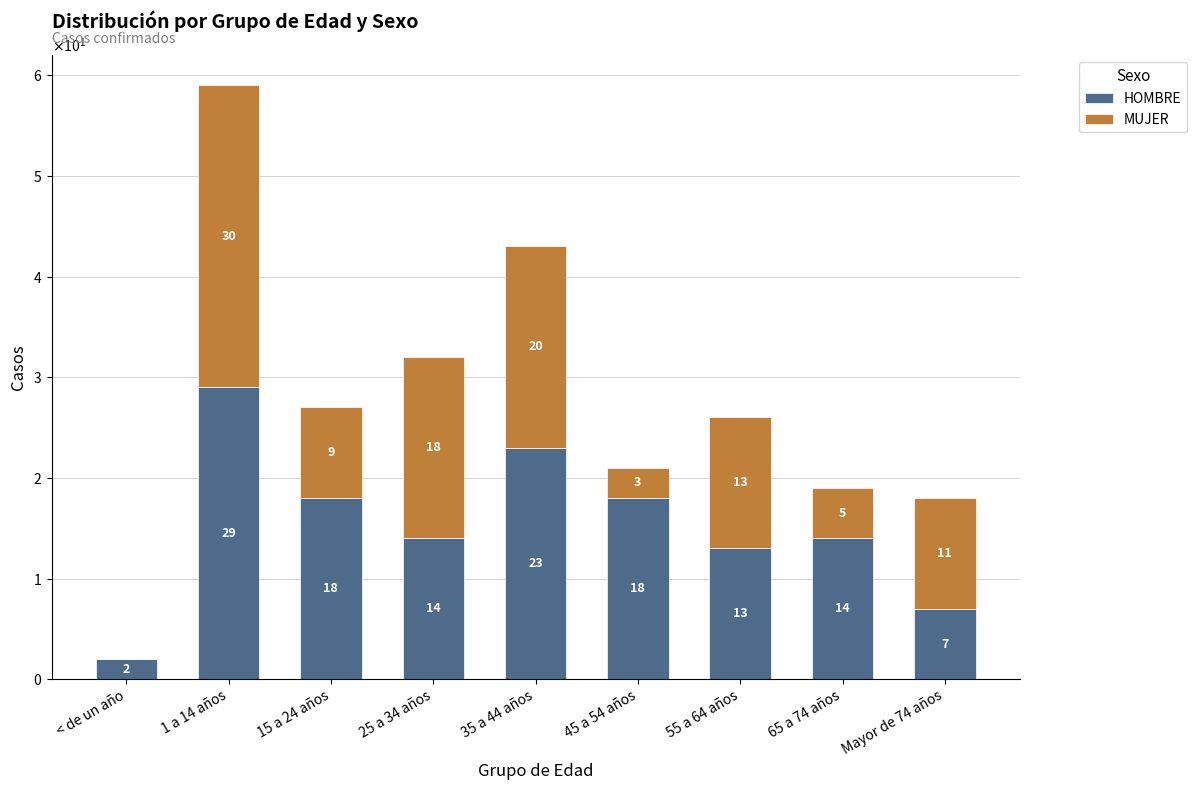

What is the value of the HOMBRE bar at the 4th from the left?

14